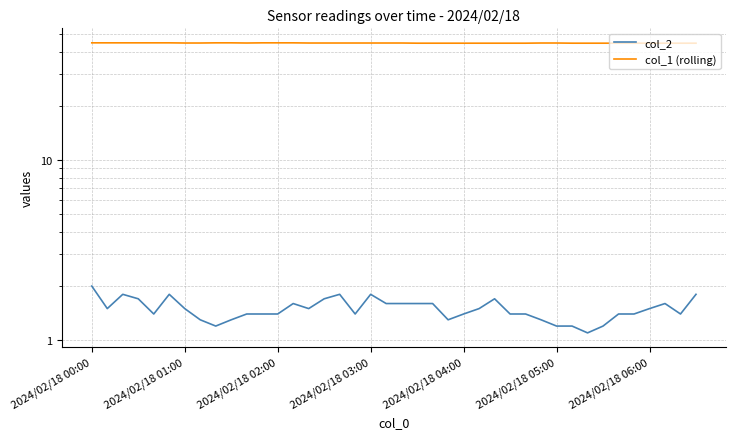

What position from the left is 16?

17